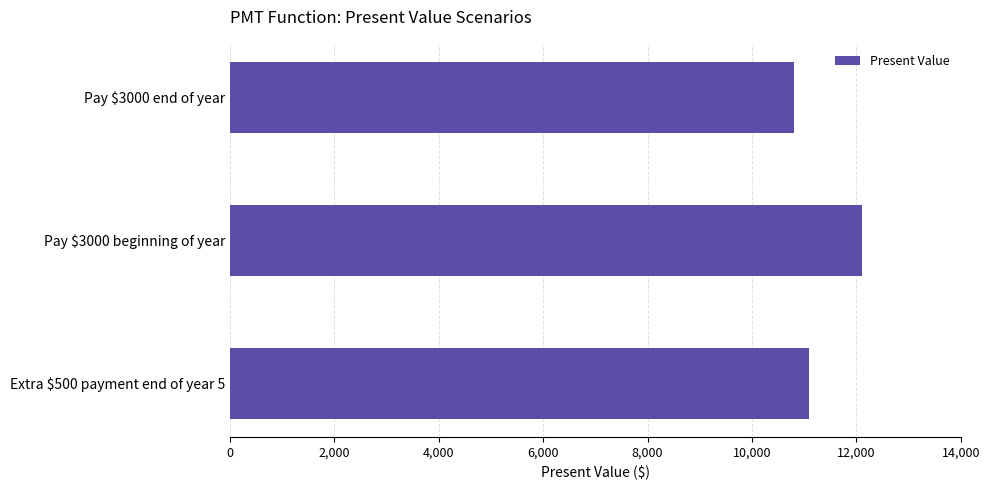

Which label corresponds to the largest value in the chart?

Pay $3000 beginning of year